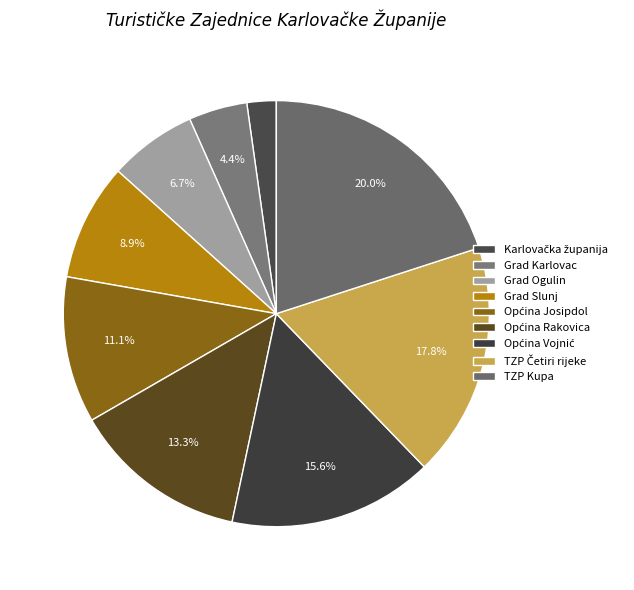

Count the number of slices in the pie.

9